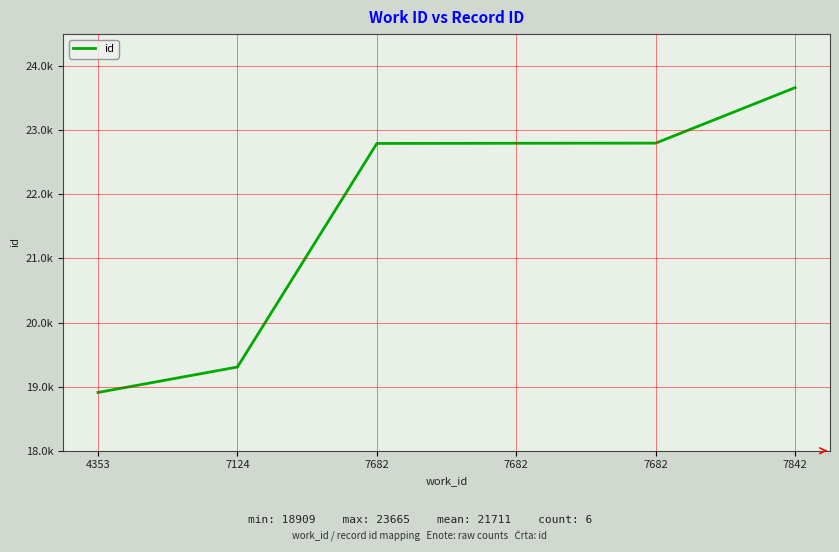

True or false: the data has more than 0 interior local peaks.

False